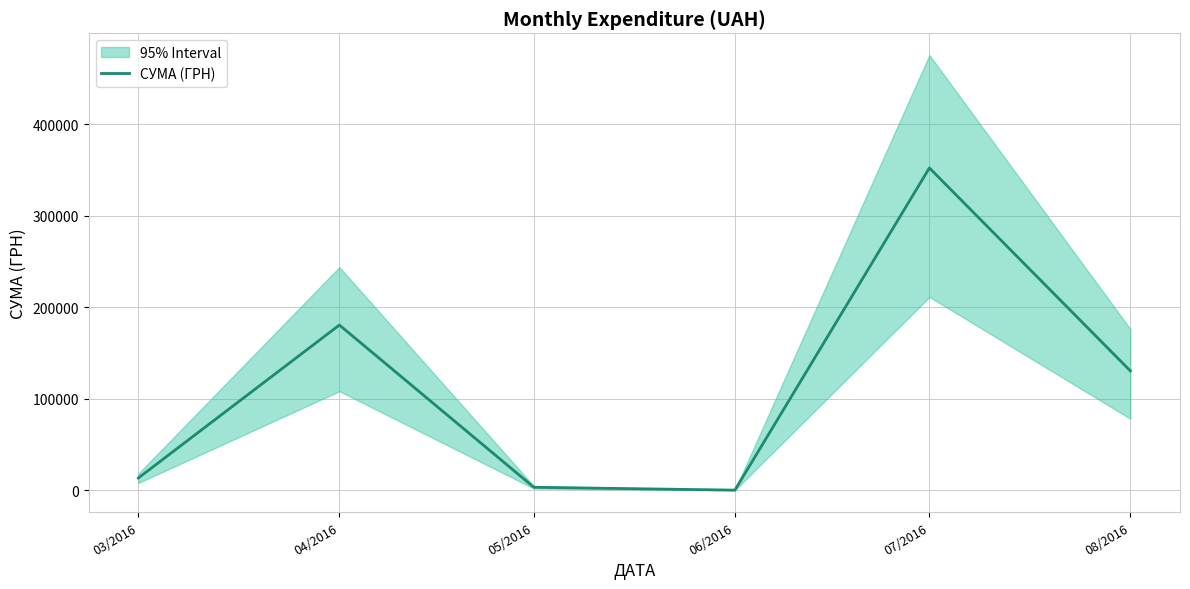

What is the value of the 4th point from the left?

360.0